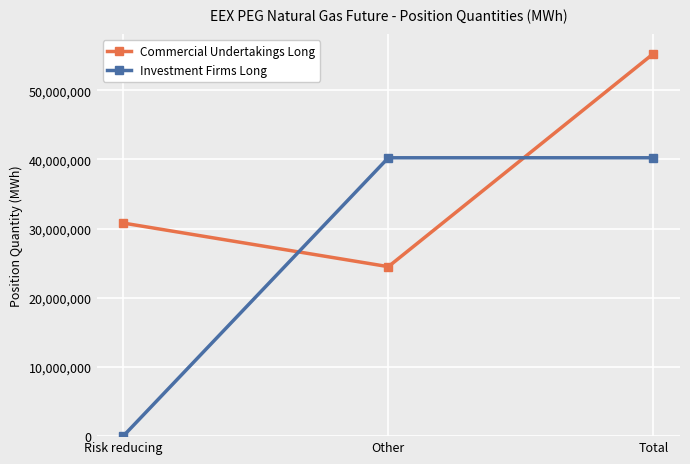

What is the sum of the Commercial Undertakings Long values at Other and Risk reducing?

55302302